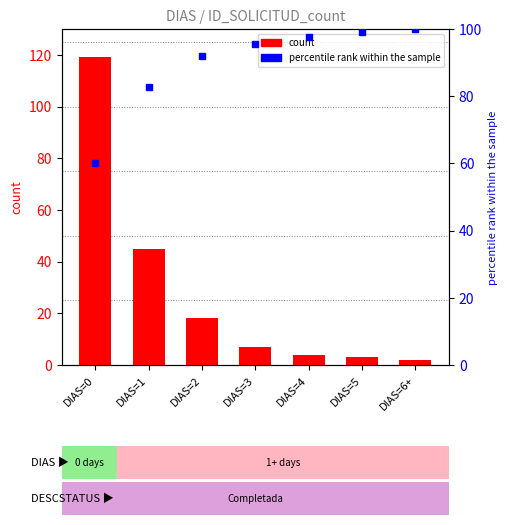

Rank the series by their maximum value, from highest to lowest.

count, percentile rank within the sample